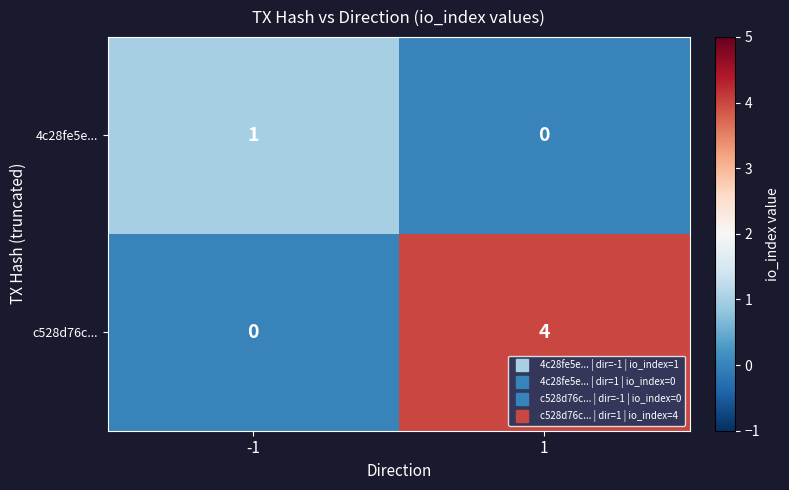

List the series in order of their peak value, lowest first.

4c28fe5e..., c528d76c...